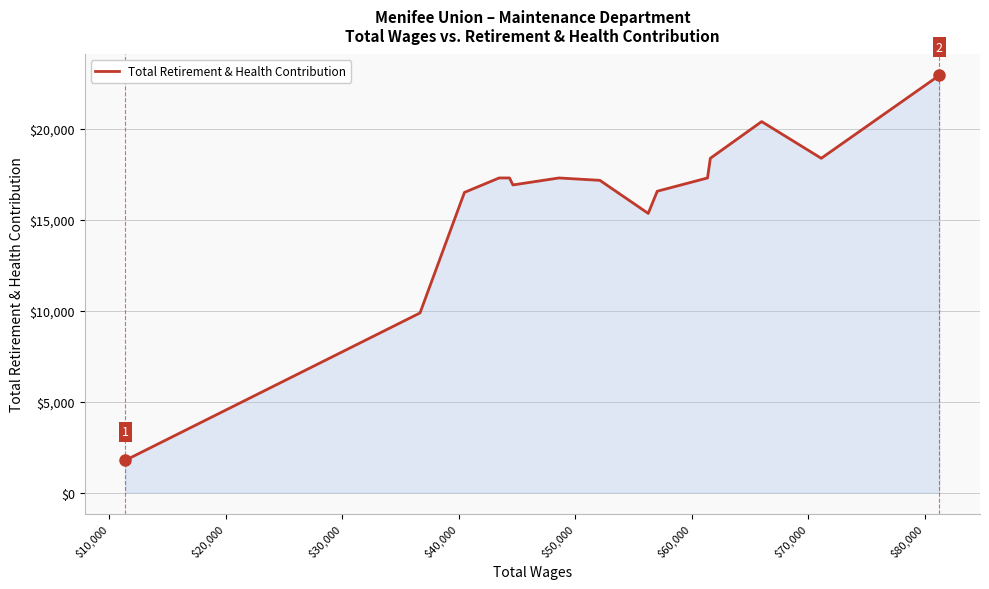

What is the difference between the maximum and minimum values?

21139